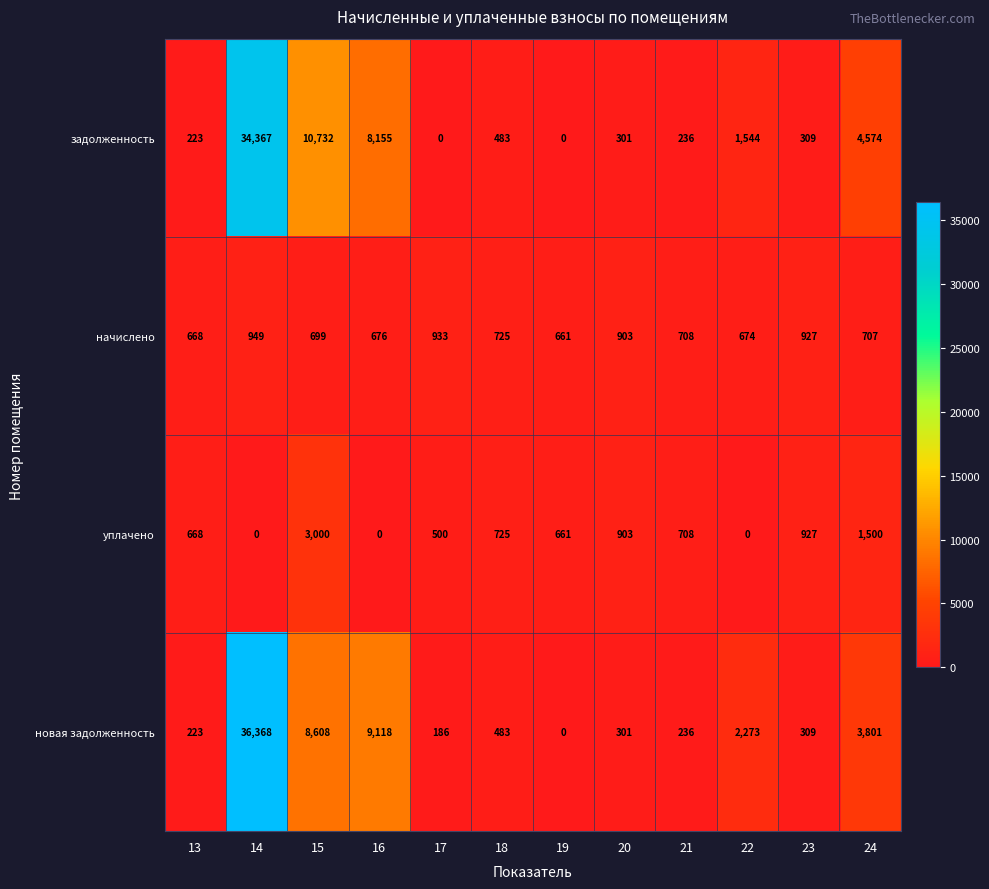

At which label is задолженность closest to 17183?

15